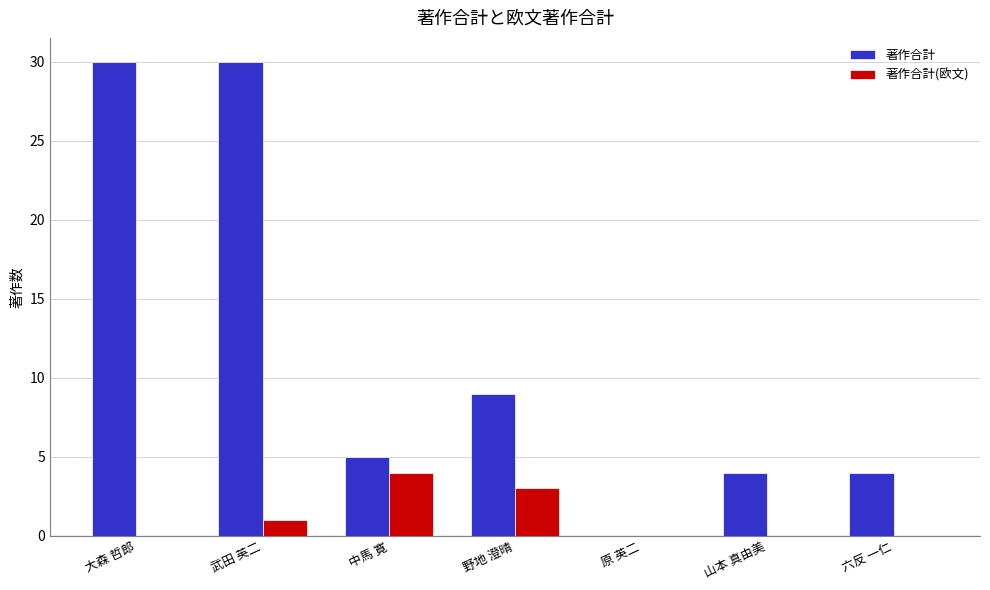

Which series changed the most between 大森 哲郎 and 中馬 寛?

著作合計